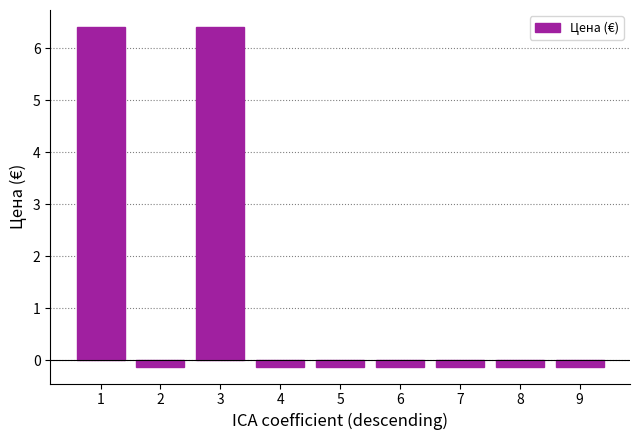

How many values are above zero?

2